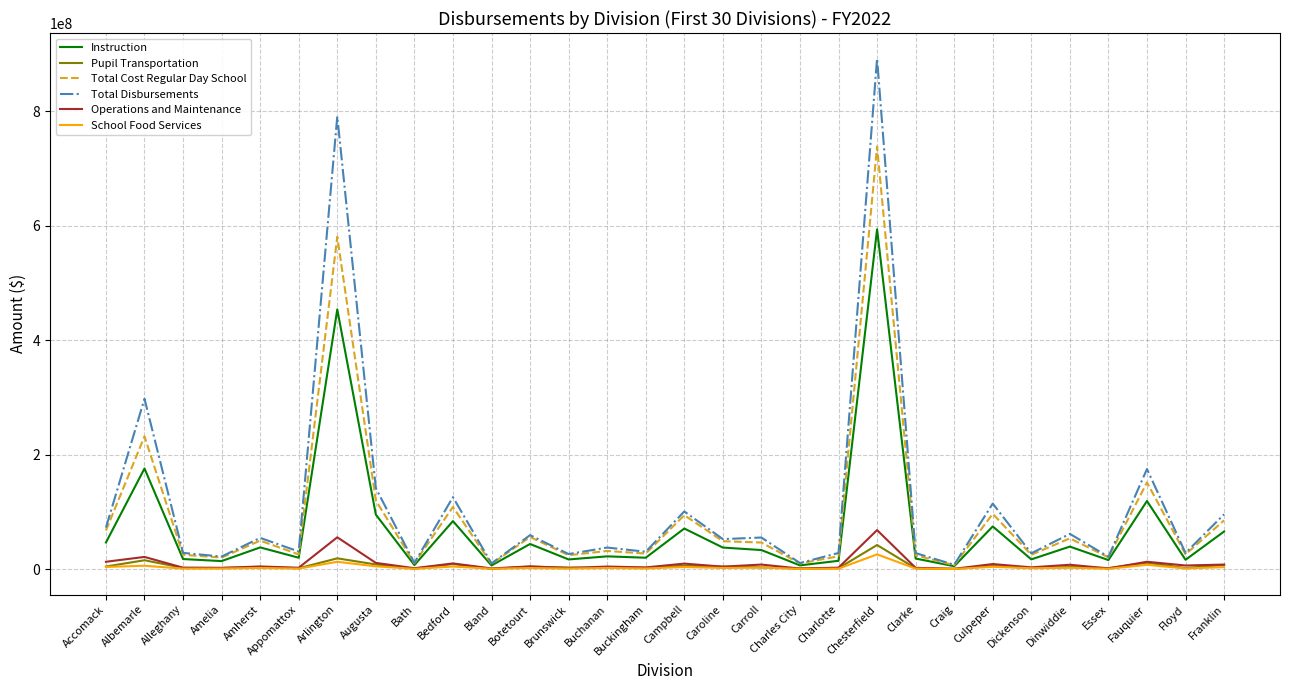

What is the difference between the Instruction values at Chesterfield and Accomack?

546895741.8